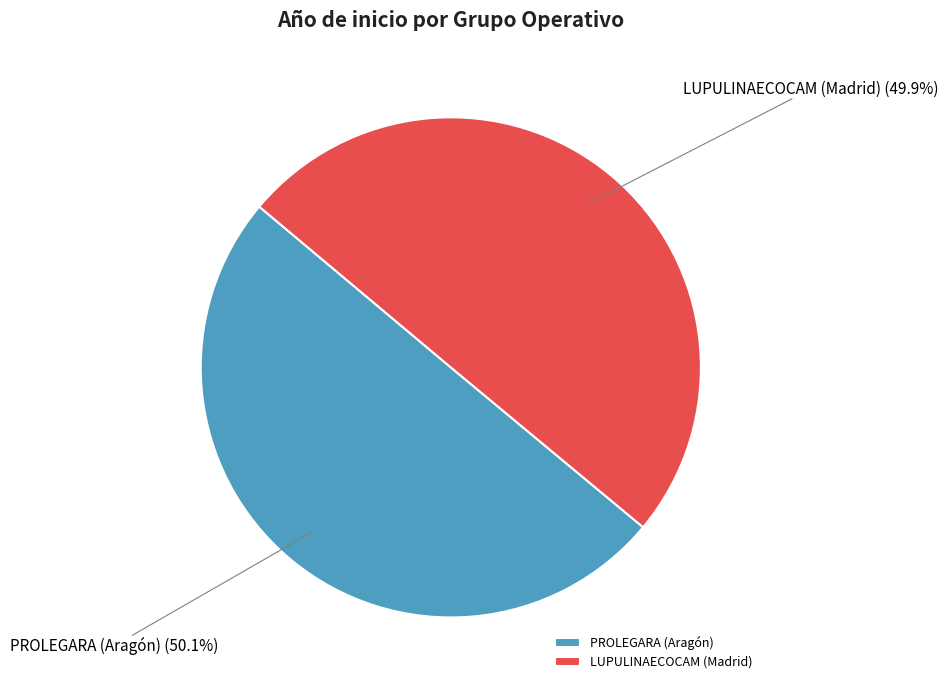

What percentage is NOT represented by PROLEGARA (Aragón)?

49.9%